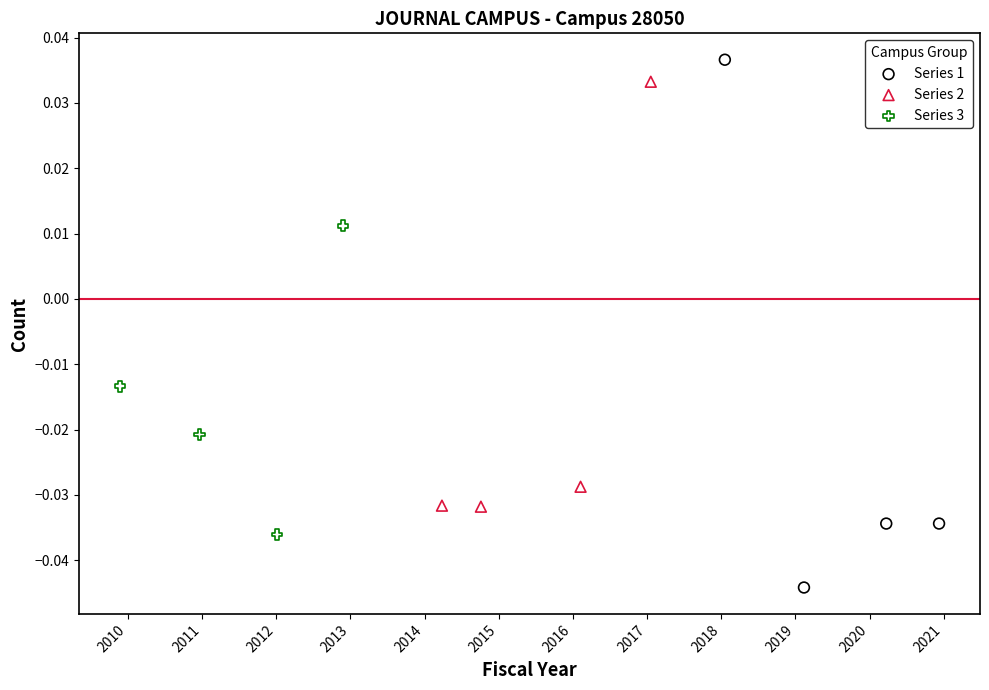

Which series has the largest Y range (max minus min)?

Series 1